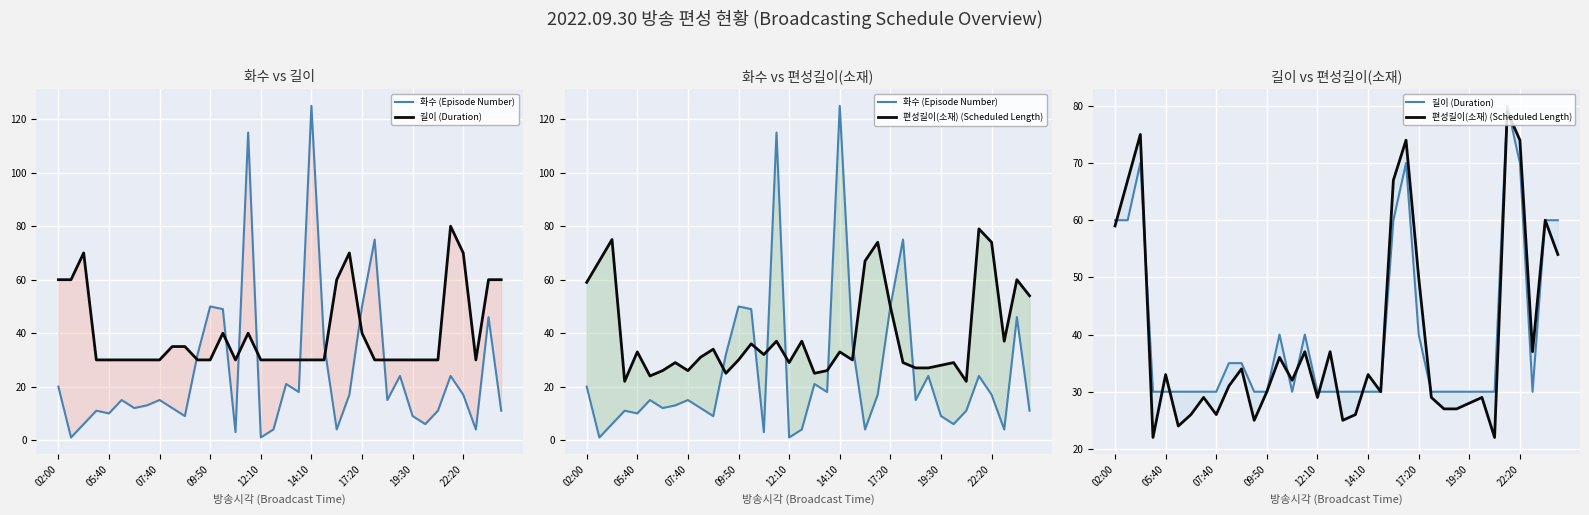

Where is the first local minimum for 길이 (Duration)?

14